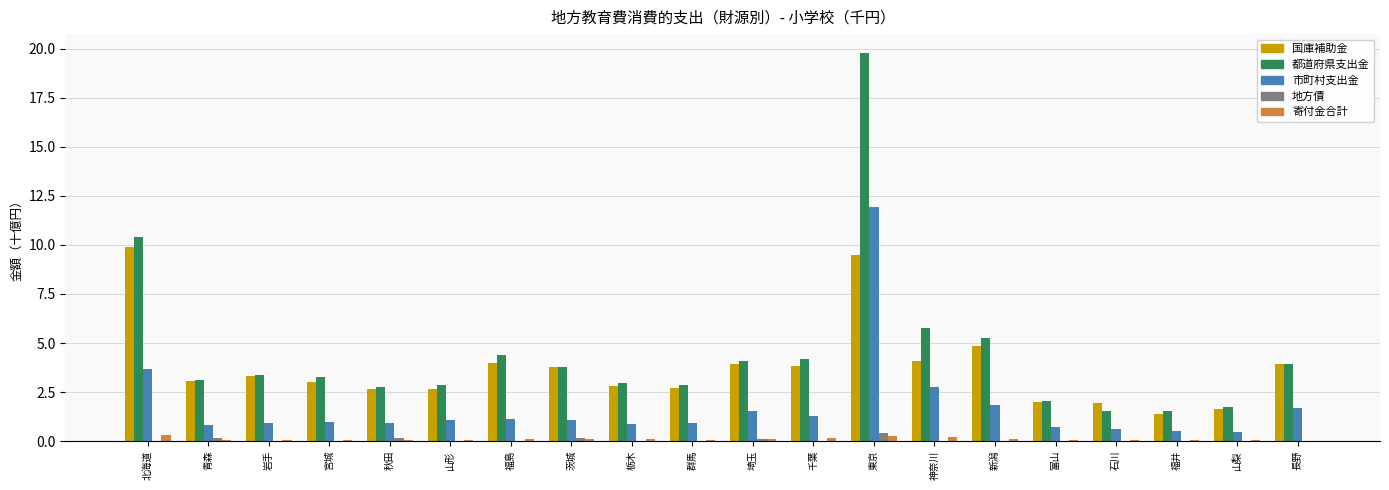

Where is 市町村支出金 nearest to the value 6?

北海道